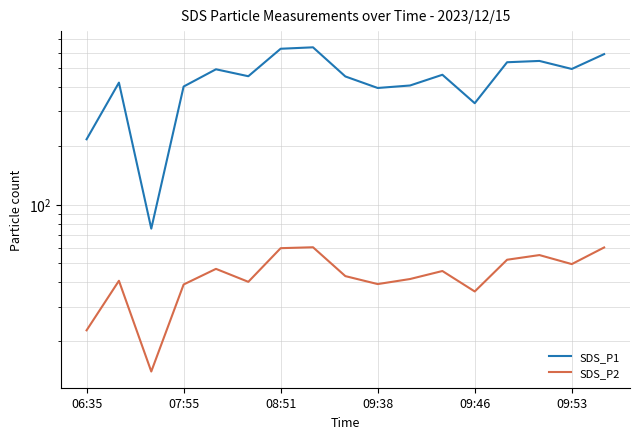

In SDS_P1, how many points are higher than both neighbors (excluding endpoints)?

5